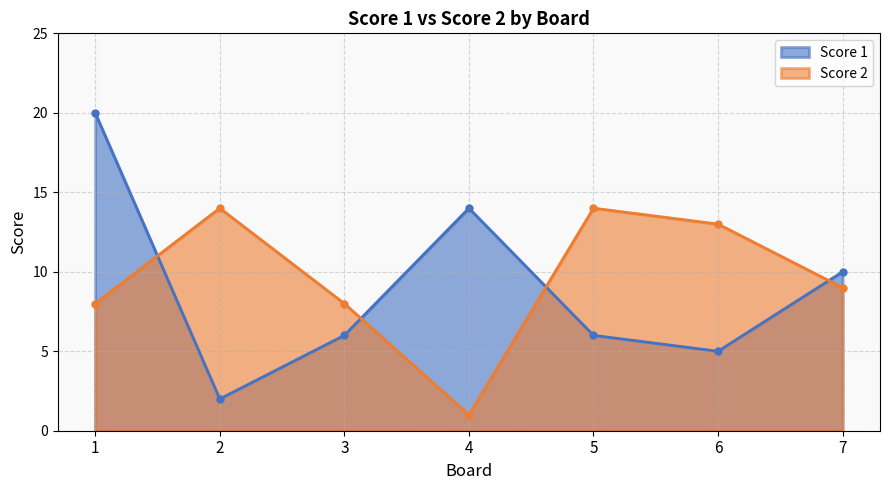

Reading right to left, extract all data points from this chart.

Score 1: 10	5	6	14	6	2	20
Score 2: 9	13	14	1	8	14	8